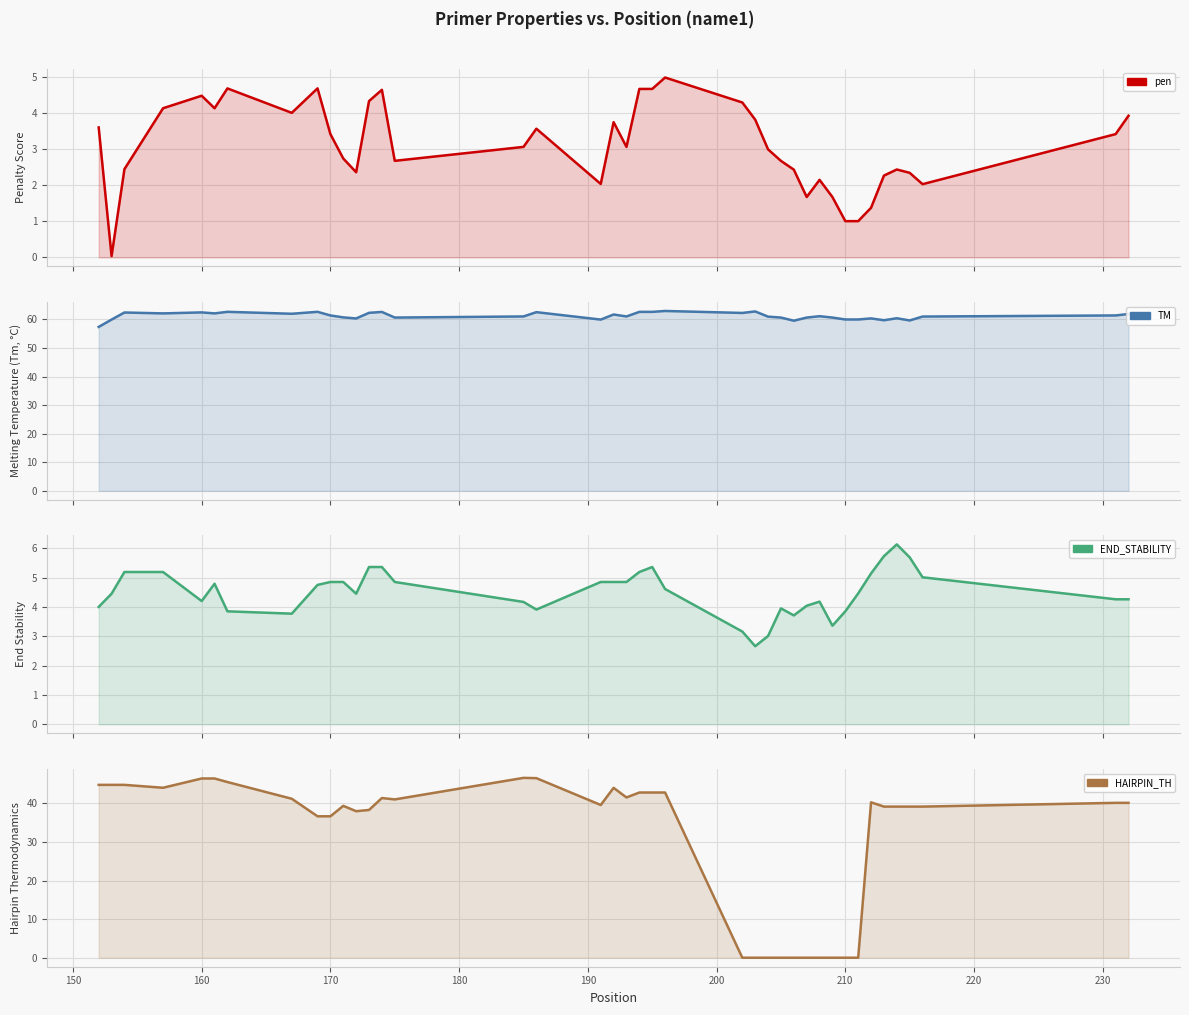

True or false: pen and PRIMER_LEFT_0_TM intersect in this chart.

False